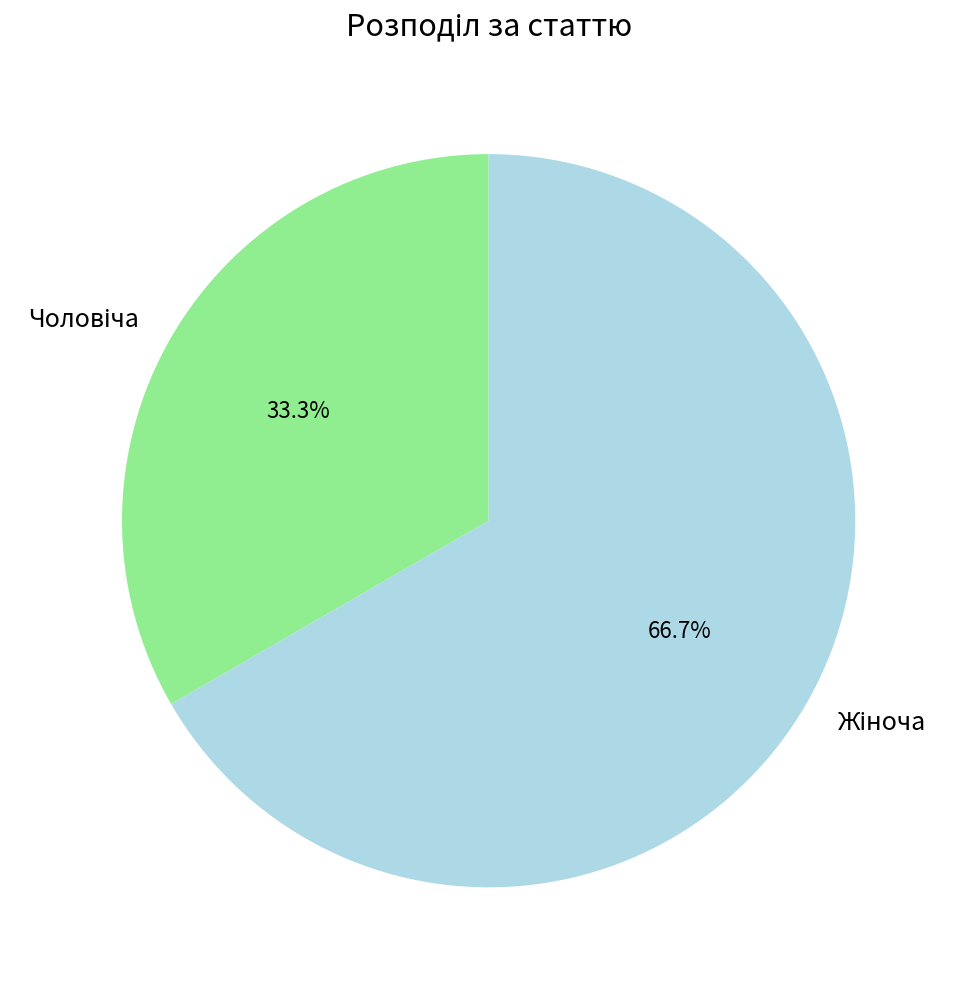

Does any single category account for the majority?

Yes